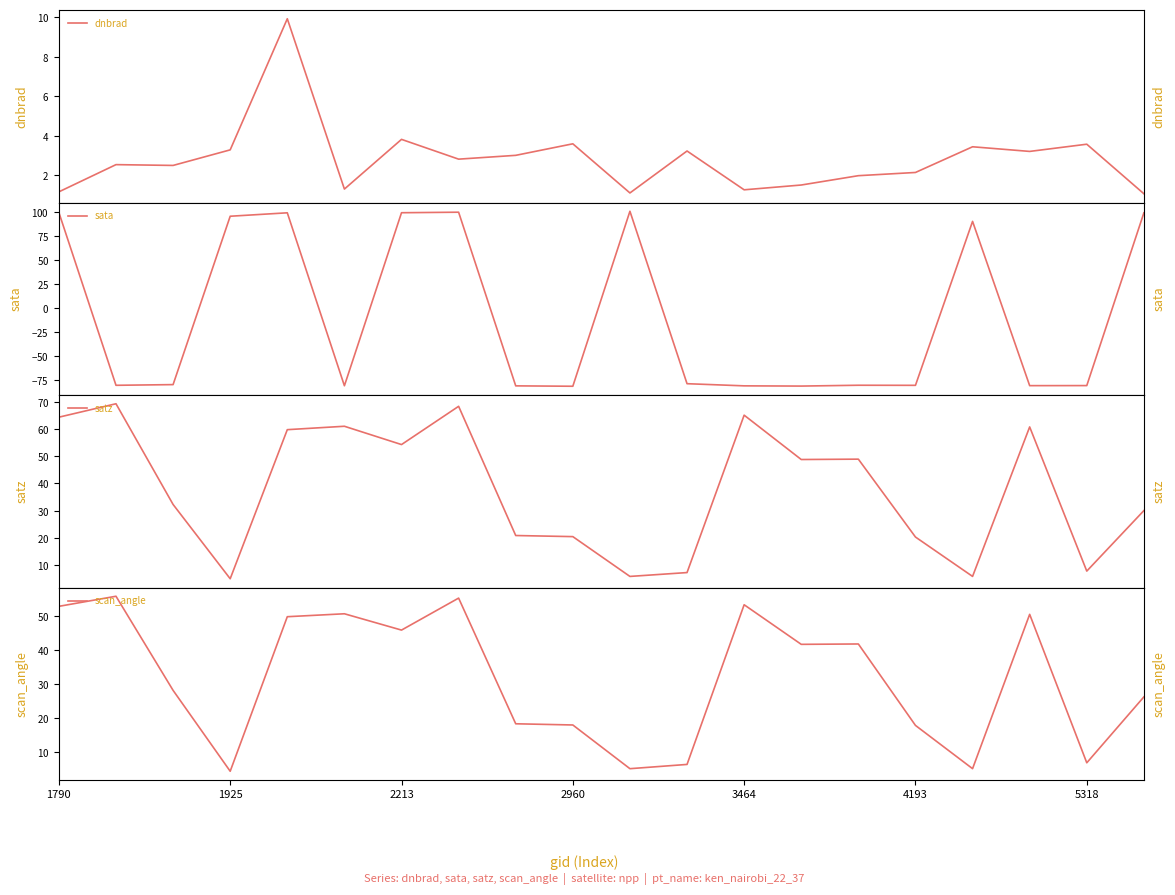

What are all the series names shown in the legend?

dnbrad, sata, satz, scan_angle